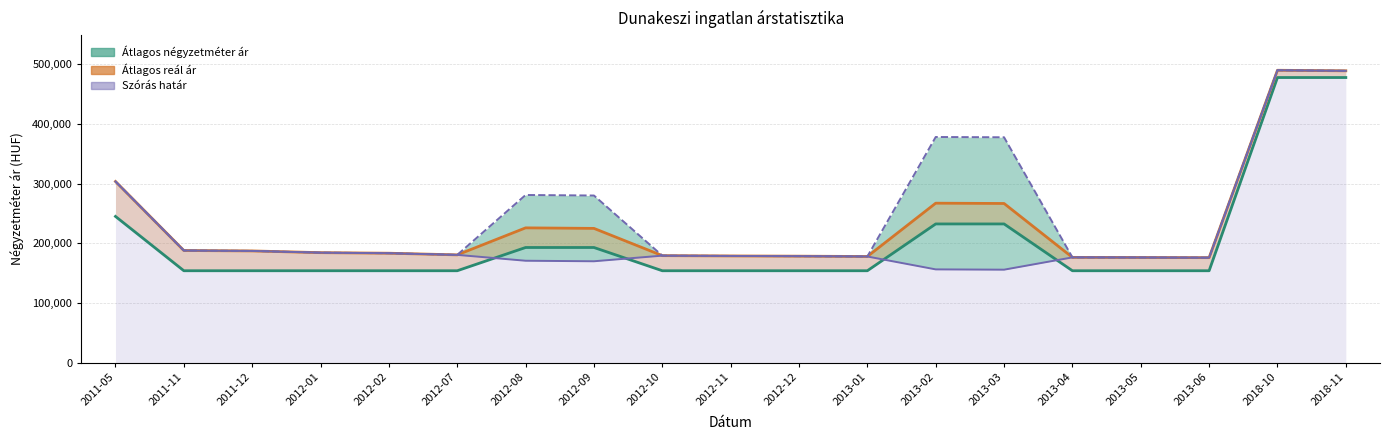

Between 2012-07 and 2018-11, which series saw the biggest shift?

Átlagos négyzetméter ár